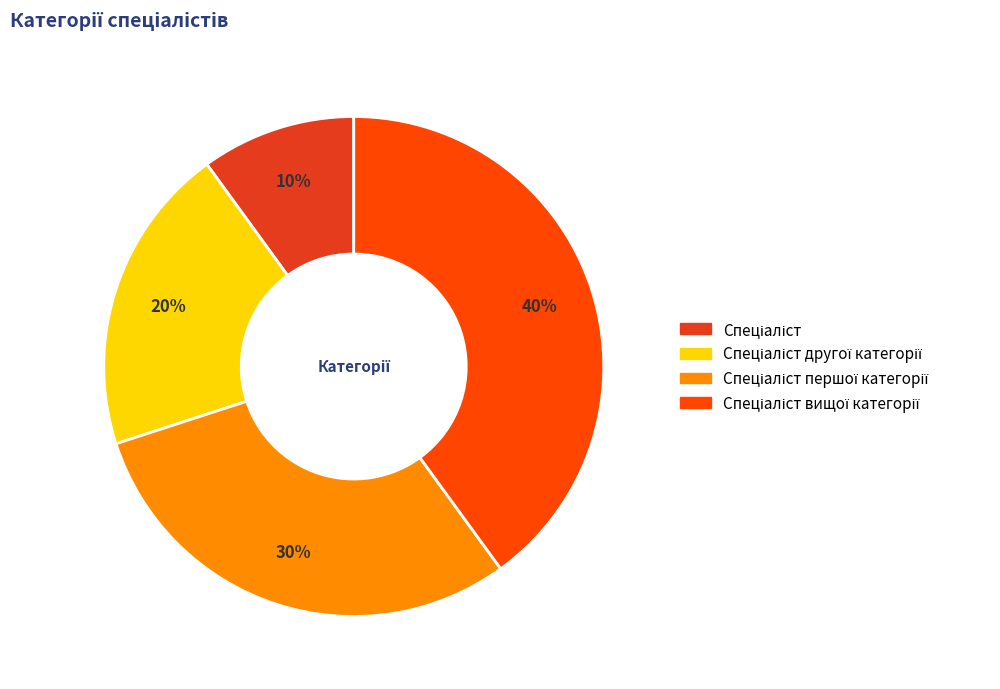

How many slices are in this pie chart?

4